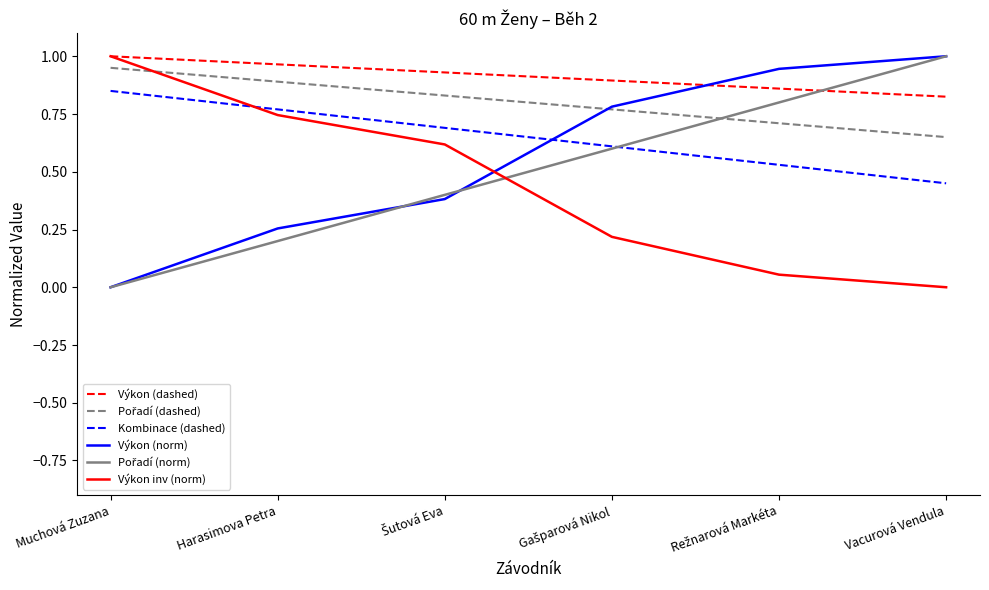

How many values in Výkon (norm) are above zero?

5